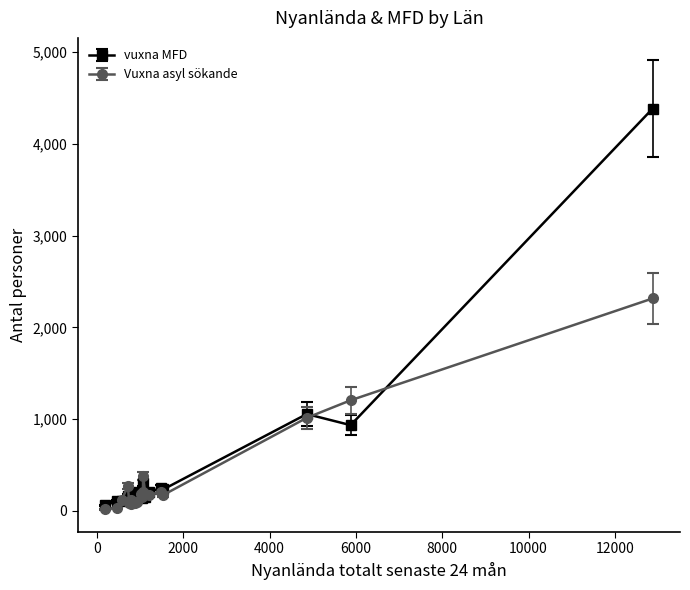

At how many categories does at least one series exceed 2251?

1